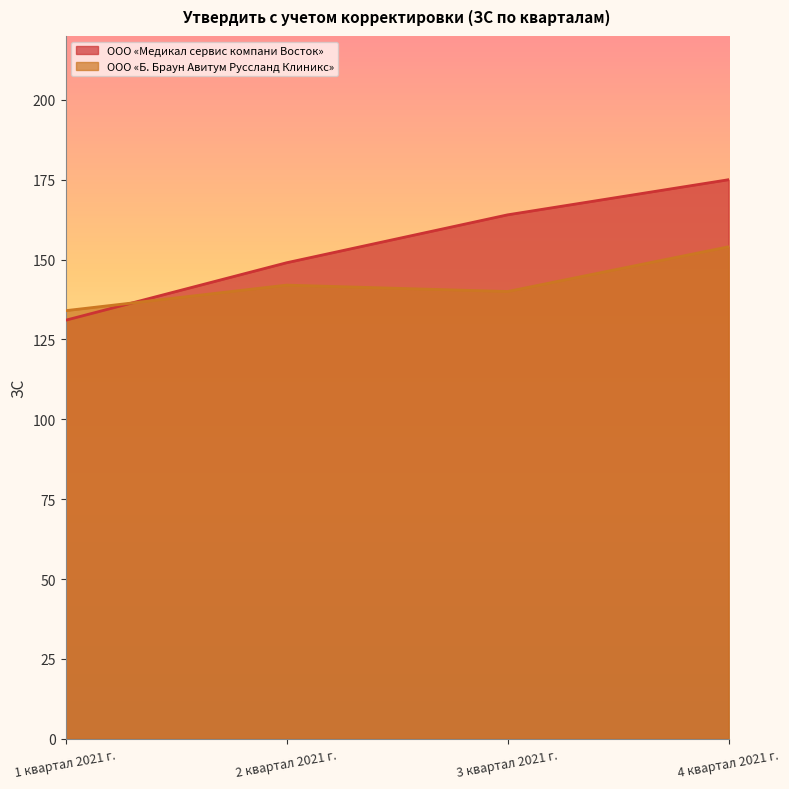

What is the total value across all series at 3 квартал 2021 г.?

304